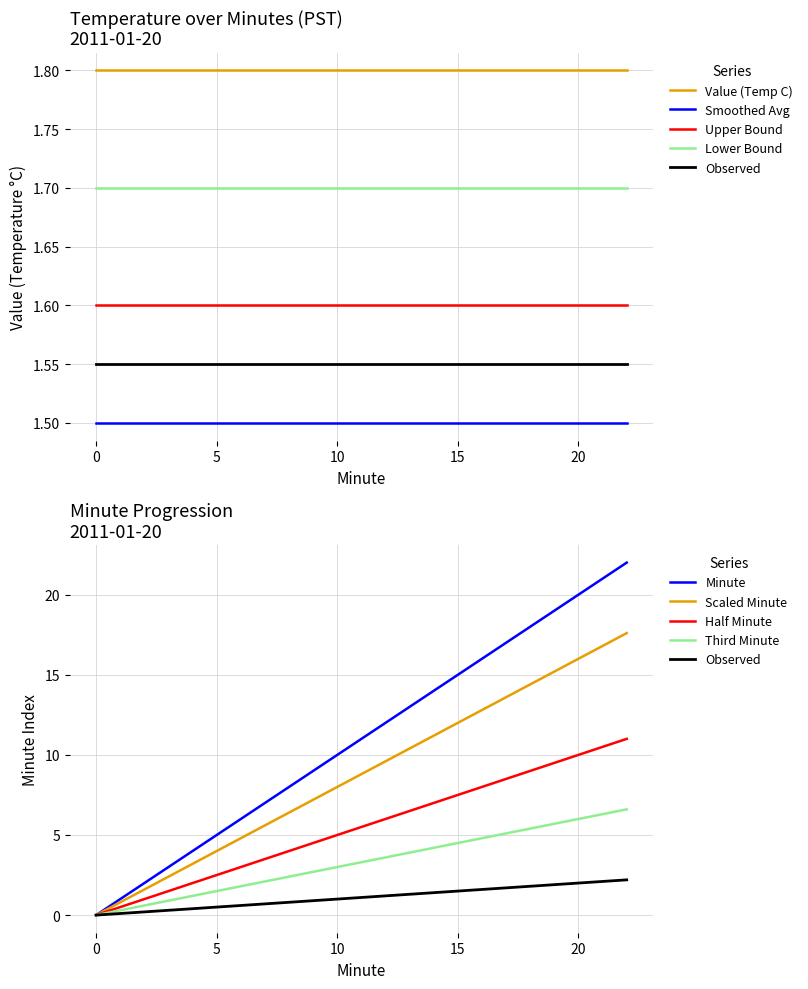

Does the chart have visible grid lines?

Yes